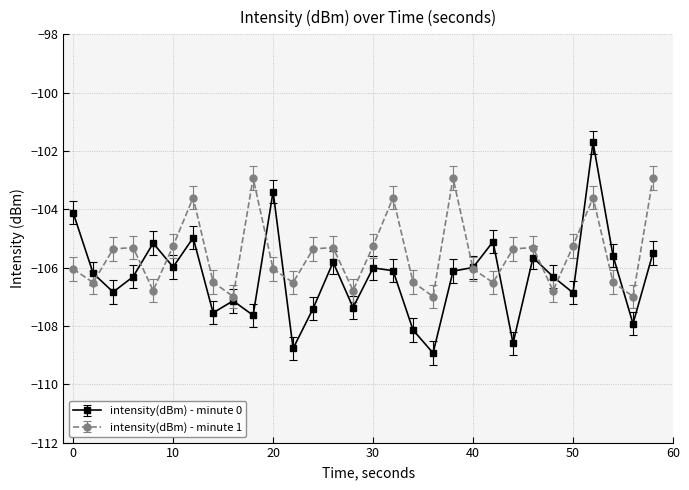

What is the maximum value for intensity(dBm) - minute 0?

-101.7